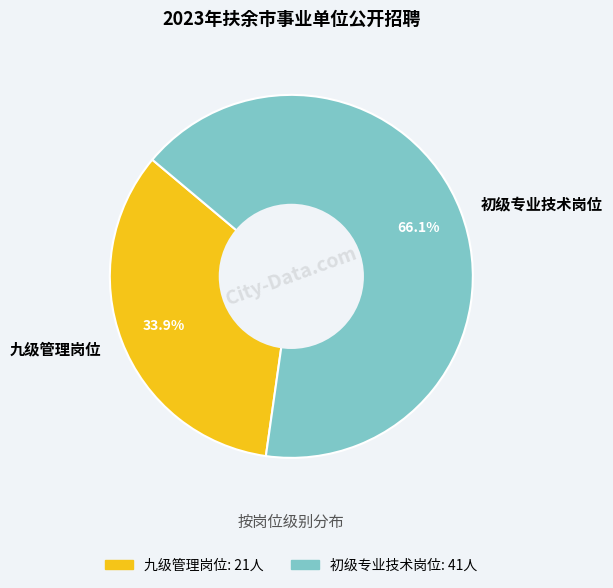

Is there a majority slice in this chart?

Yes